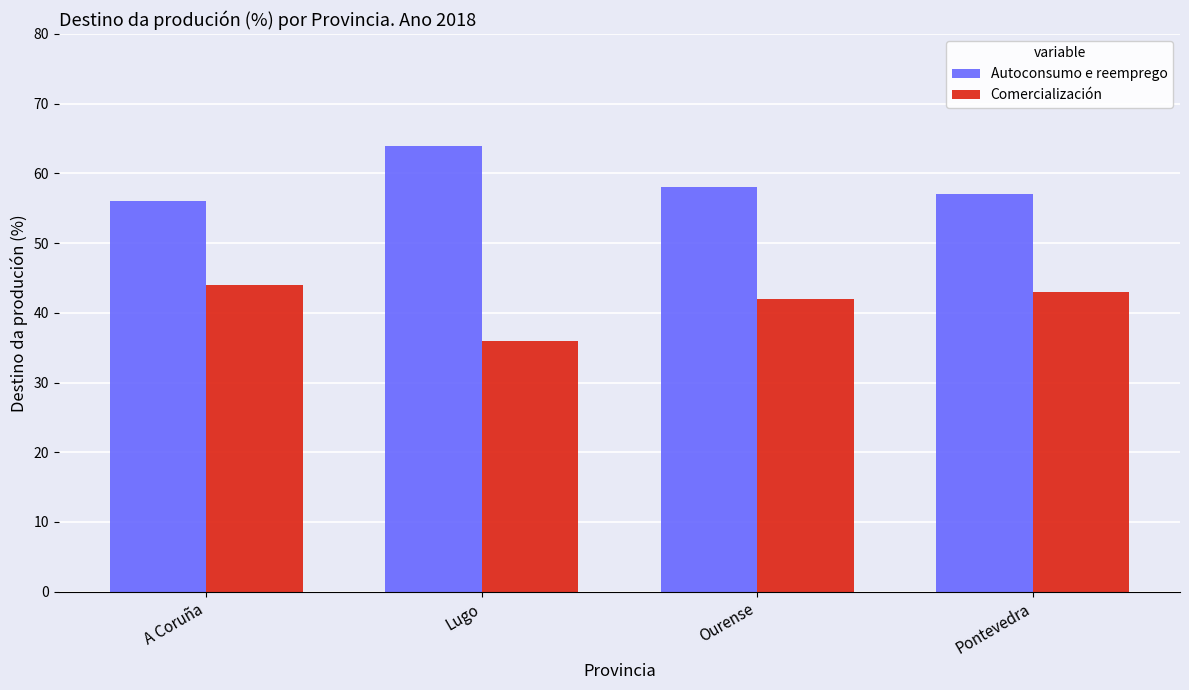

What is the label of the 4th bar from the right?

A Coruña